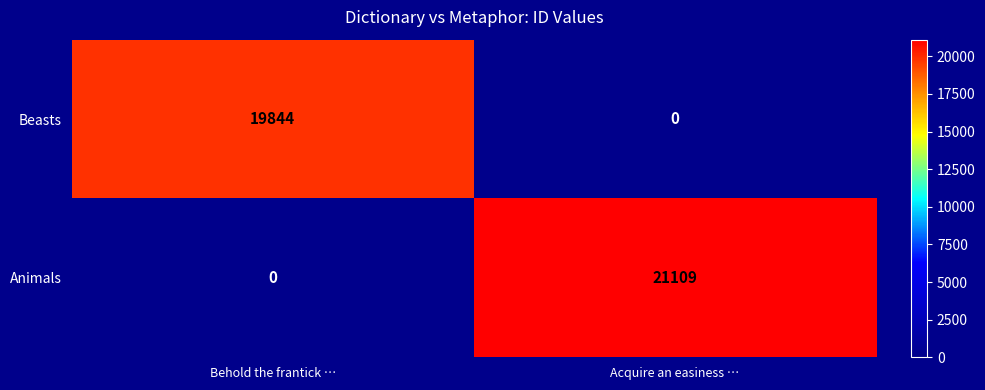

What value does the Animals series have at Acquire an easiness …?

21109